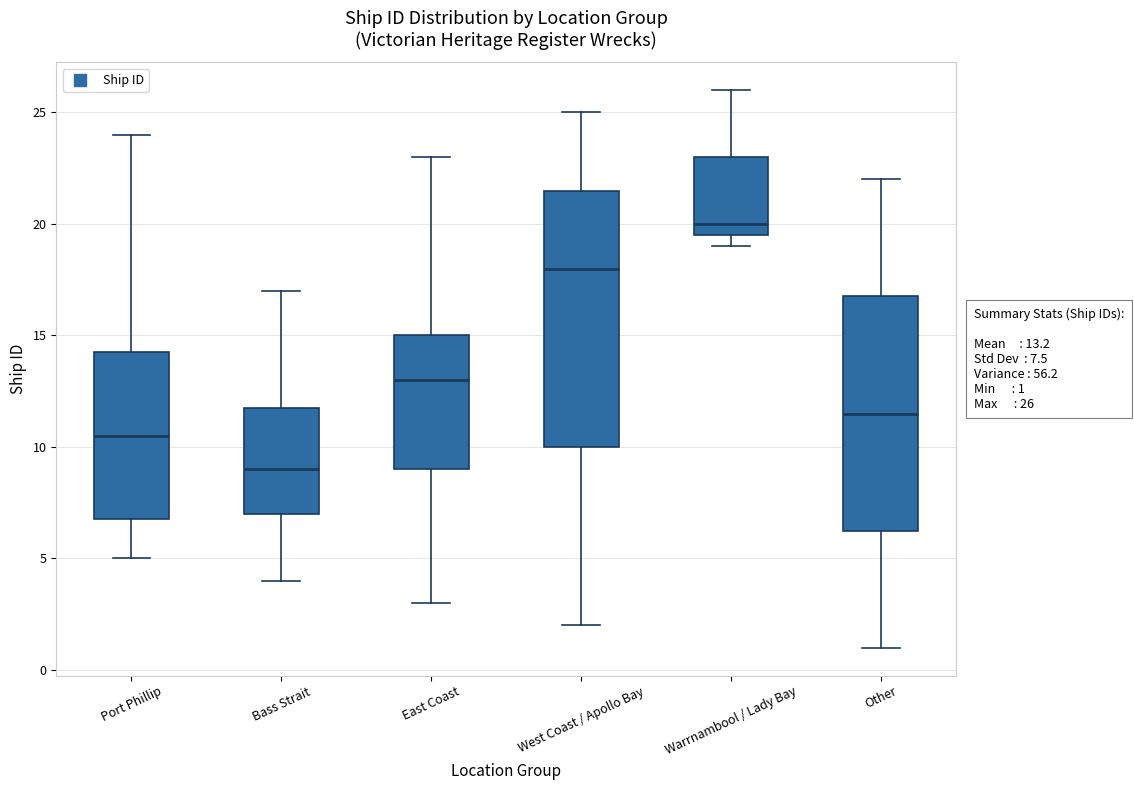

Which box's median line is the highest?

Warrnambool / Lady Bay